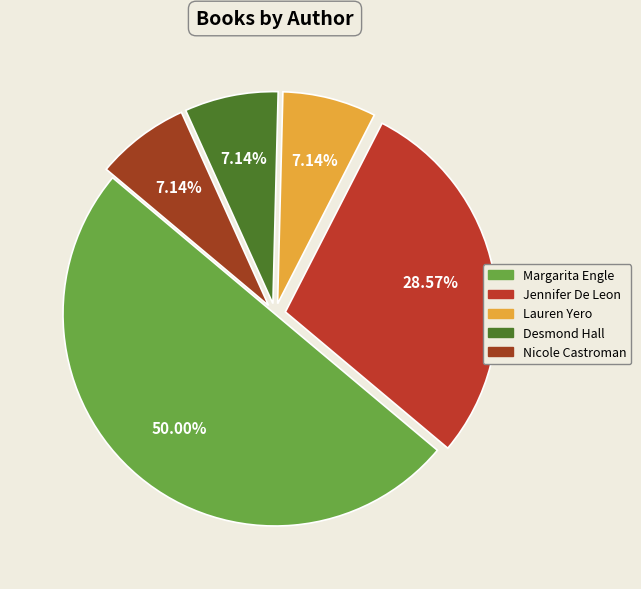

How many segments does this pie chart have?

5